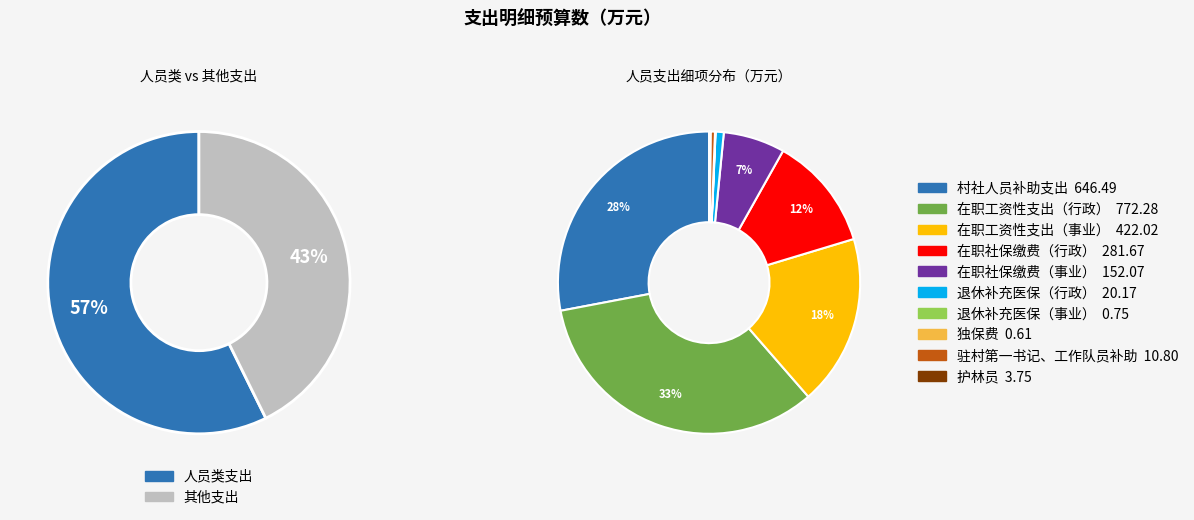

Which slice is the smallest?

独保费